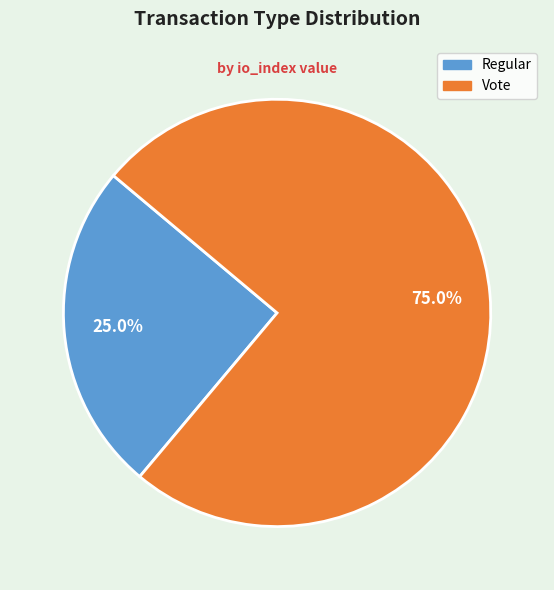

What percentage do Vote and Regular together represent?

100.0%